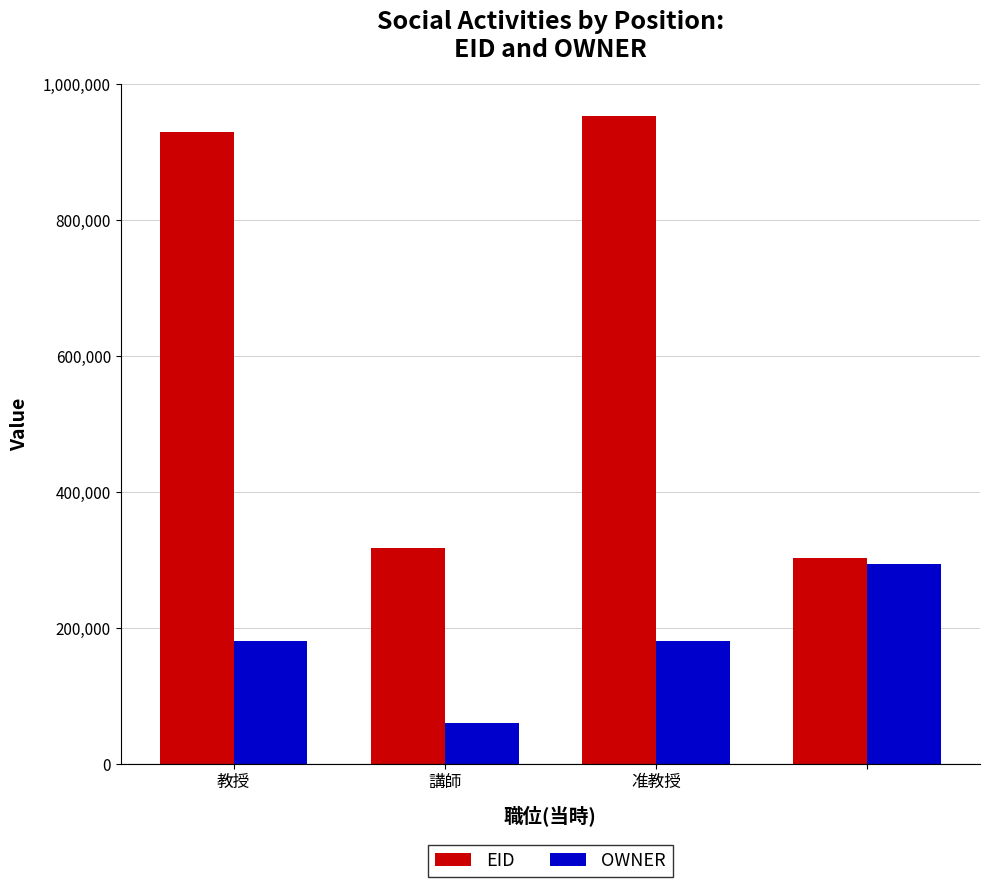

What are all the series names shown in the legend?

EID, OWNER